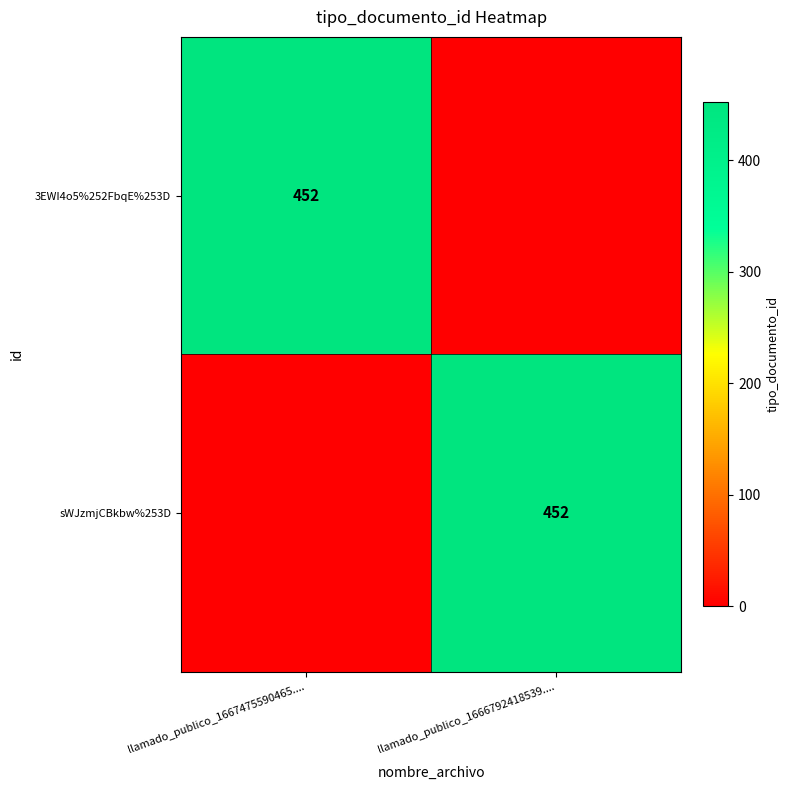

True or false: sWJzmjCBkbw%253D has a value of 105 at llamado_publico_1666792418539.....

False